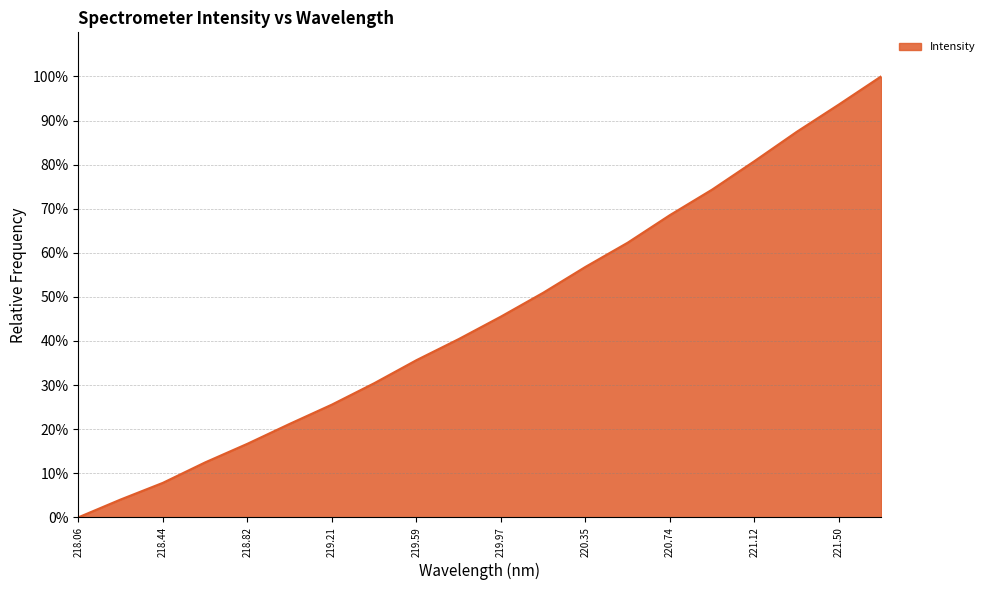

What is the difference between the maximum and minimum values?

100.0